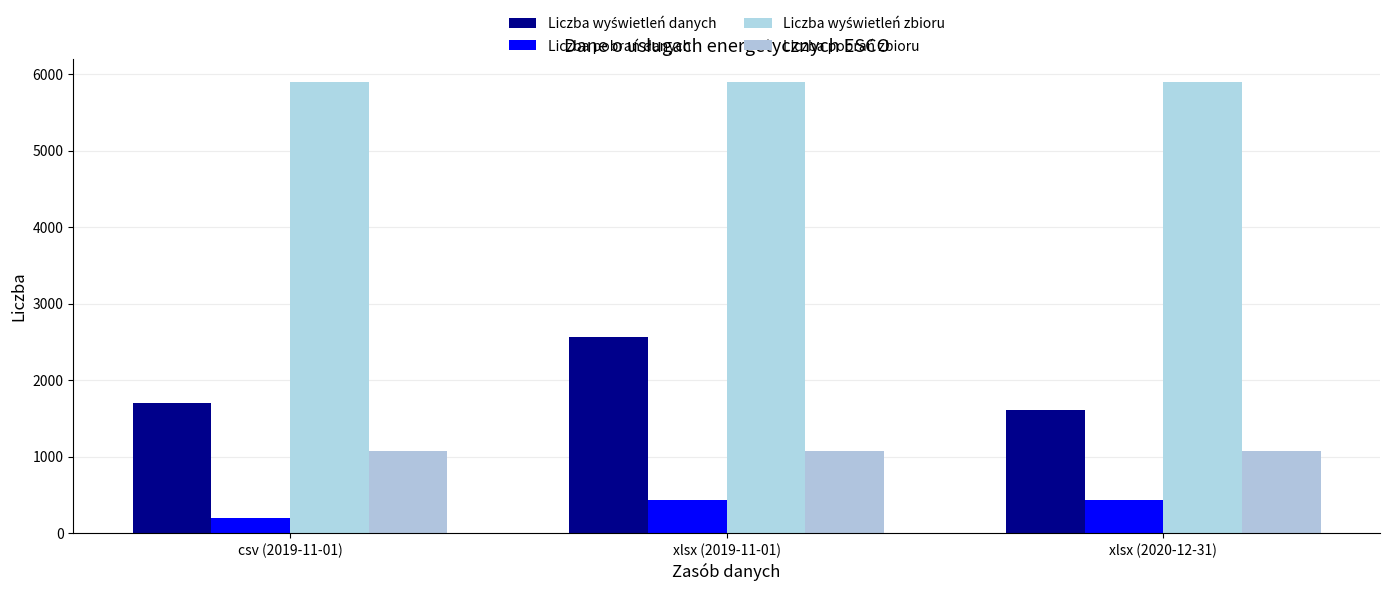

At which category is the sum across all series the highest?

xlsx (2019-11-01)